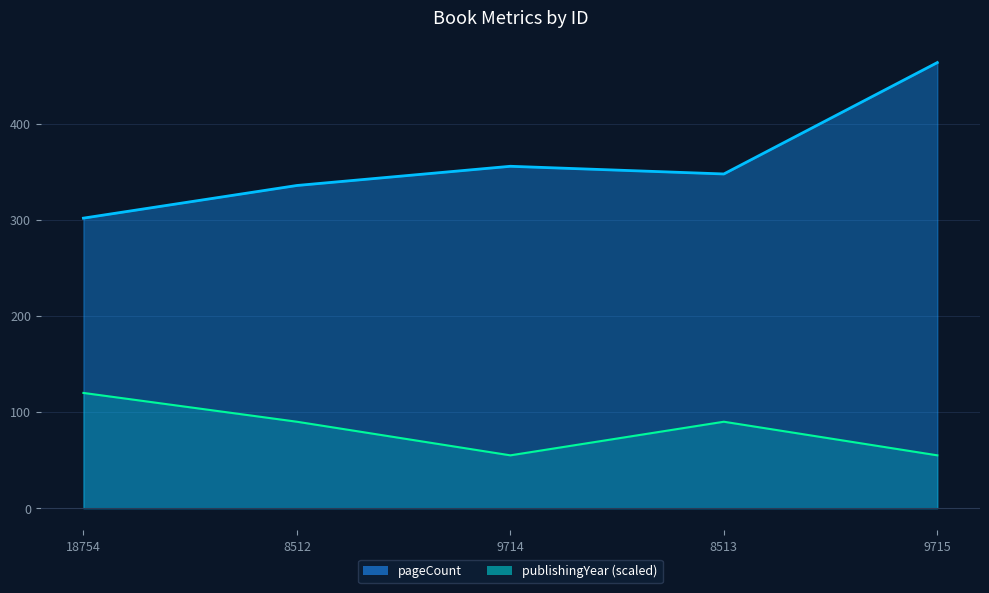

Reading left to right, what are all the values shown in this chart?

pageCount: 302	336	356	348	464
publishingYear: 120	90	55	90	55